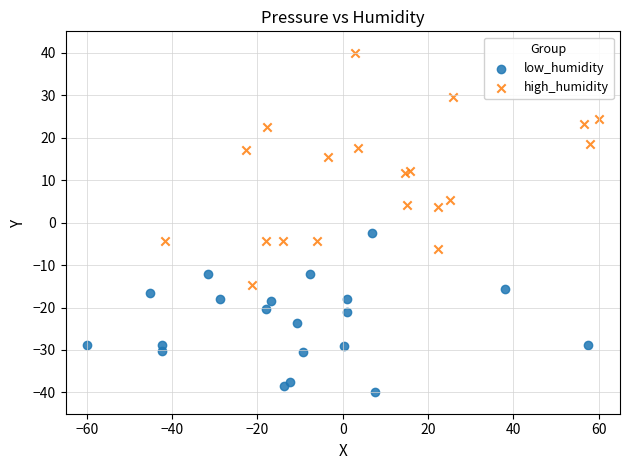

What are all the series names shown in the legend?

low_humidity, high_humidity